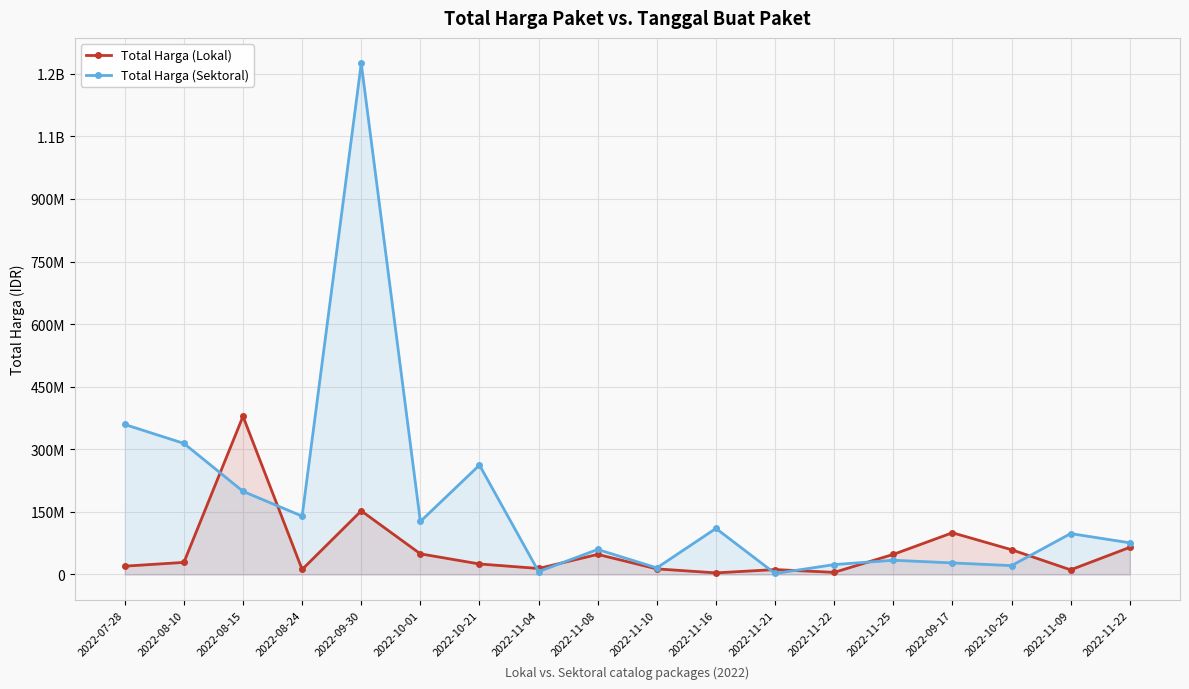

Rank the series by their maximum value, from highest to lowest.

Total Harga (Sektoral), Total Harga (Lokal)